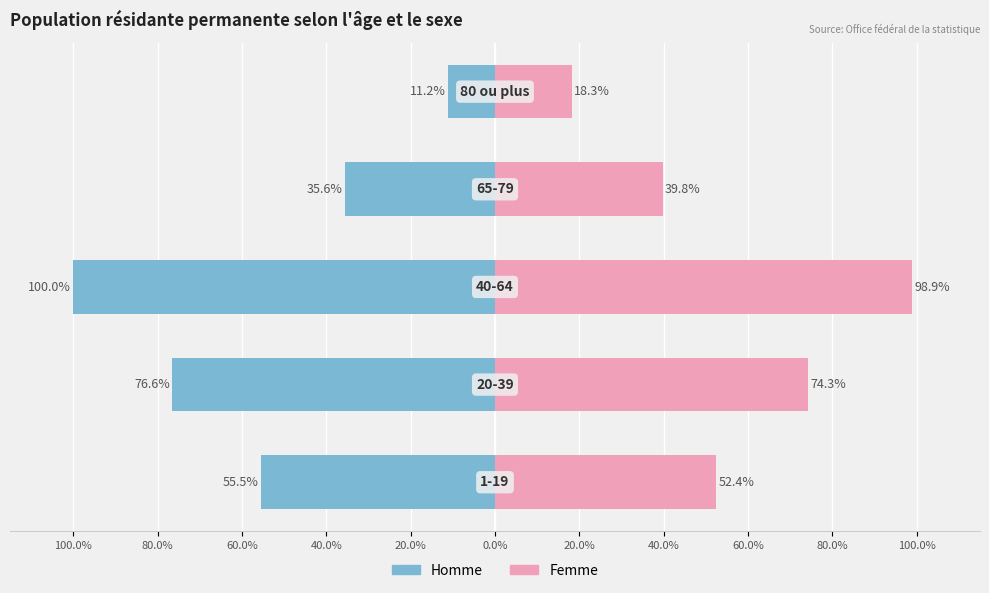

At 80.0%, list the series in order from largest to smallest.

Femme, Homme